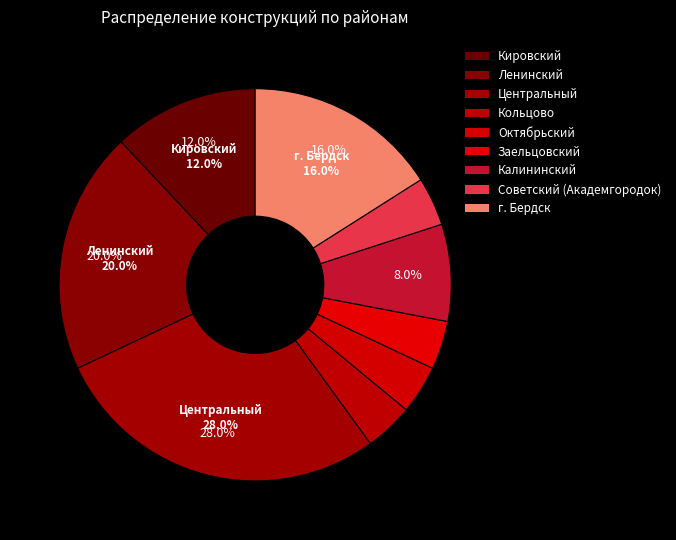

To the nearest percent, what is the difference between the Центральный and Заельцовский slice percentages?

24%